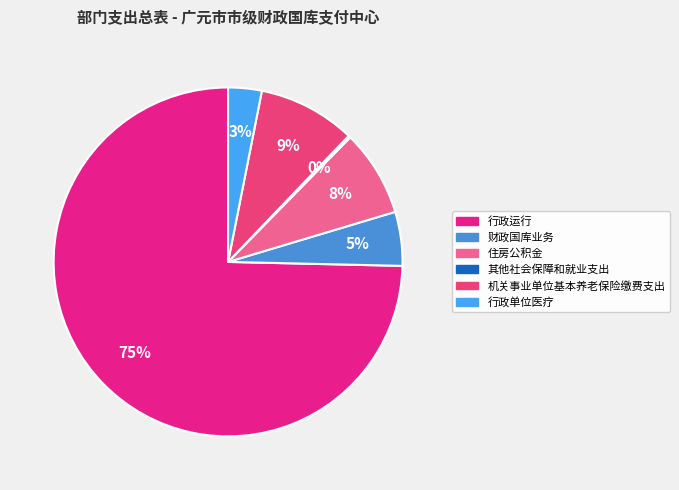

Is it true that 住房公积金 is 8% of the pie?

True